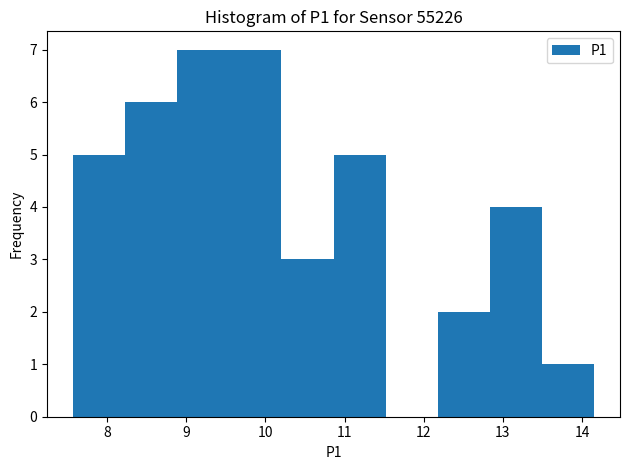

What is the height of the bar covering 10.2 to 10.9 on the x-axis? Neither the bar edges nor the heights are printed on the chart, so give them approximately, as read against the axes.

3